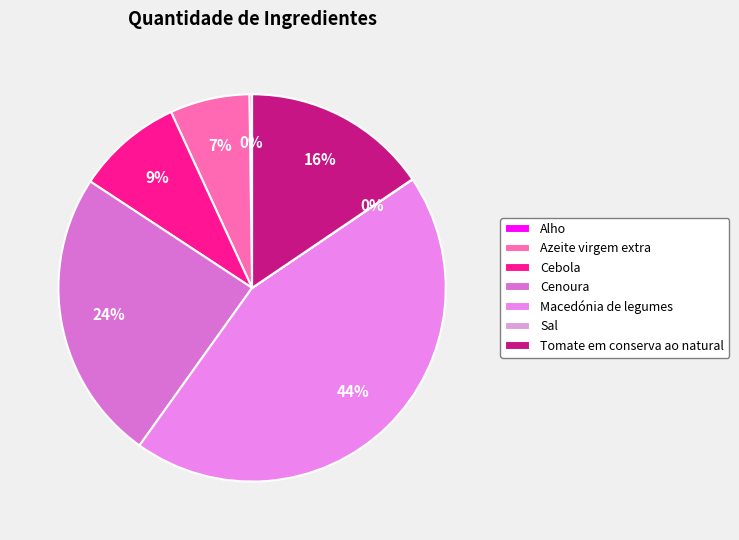

What is the ratio of the value at Tomate em conserva ao natural to the value at Azeite virgem extra?

2.3